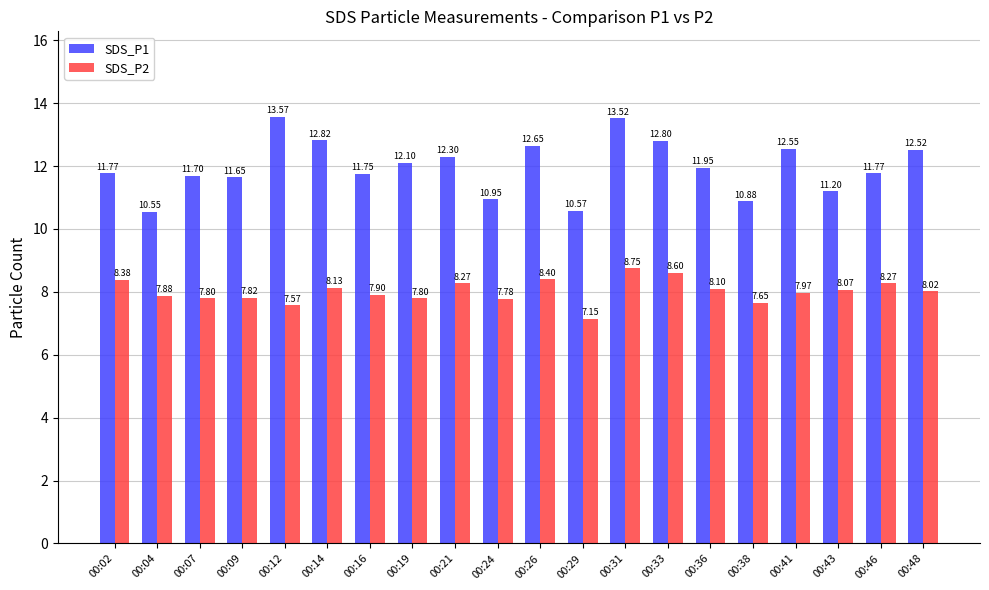

Which series changed the most between 00:02 and 00:38?

SDS_P1